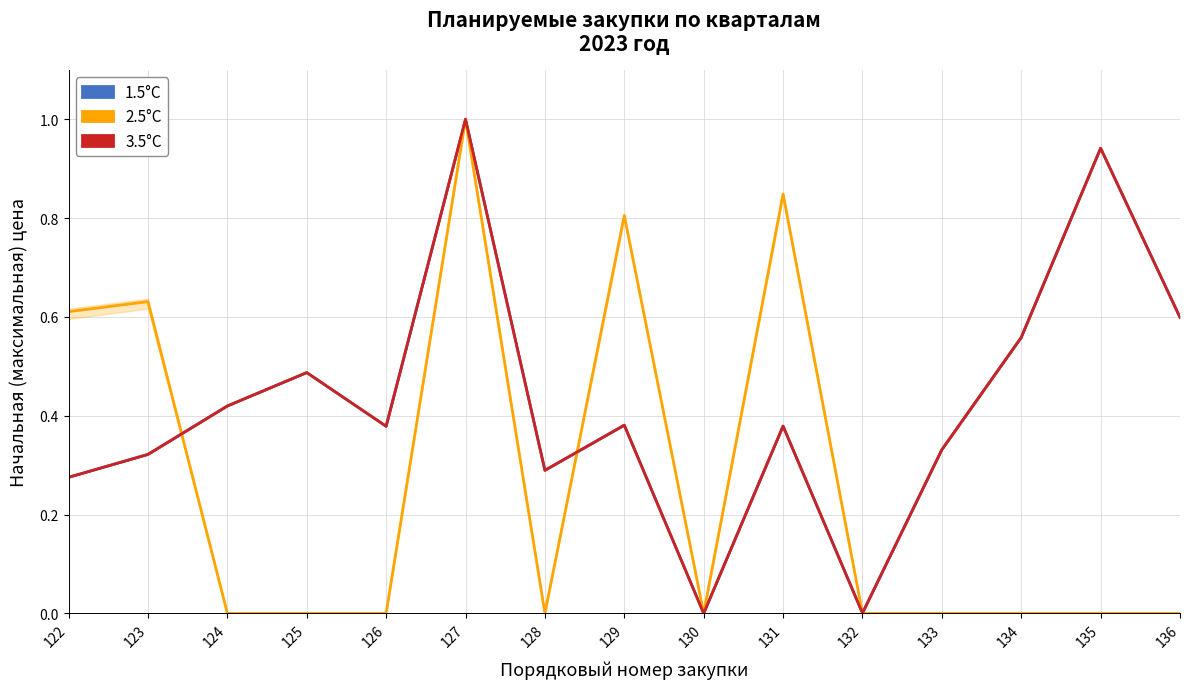

Reading left to right, list all the values displayed in this chart.

1.5°C: 122=0.3	123=0.3	124=0.4	125=0.5	126=0.4	127=1.0	128=0.3	129=0.4	130=0.0	131=0.4	132=0.0	133=0.3	134=0.6	135=0.9	136=0.6
2.5°C: 122=0.6	123=0.6	124=0.0	125=0.0	126=0.0	127=1.0	128=0.0	129=0.8	130=0.0	131=0.8	132=0.0	133=0.0	134=0.0	135=0.0	136=0.0
3.5°C: 122=0.3	123=0.3	124=0.4	125=0.5	126=0.4	127=1.0	128=0.3	129=0.4	130=0.0	131=0.4	132=0.0	133=0.3	134=0.6	135=0.9	136=0.6